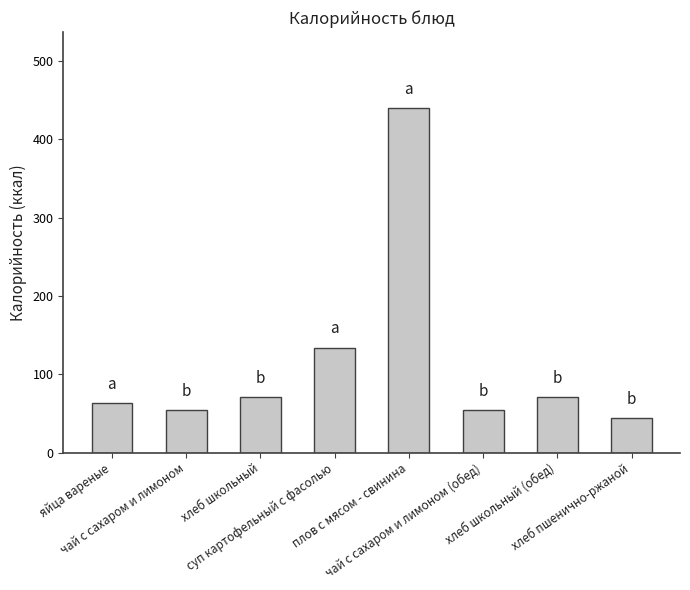

How many series are shown in this chart?

1